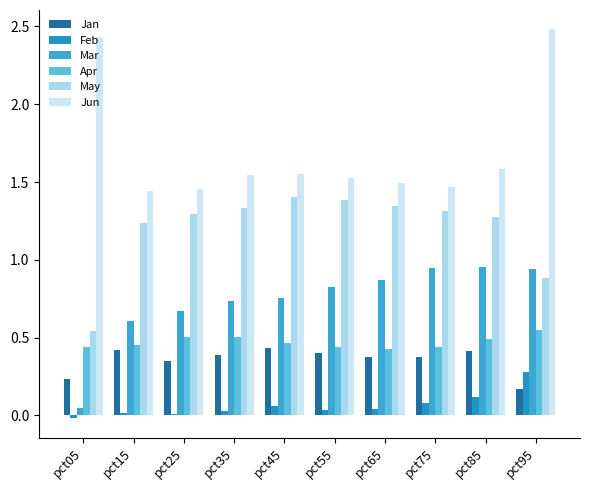

At pct75, list the series in order from smallest to largest.

Feb, Jan, Apr, Mar, May, Jun